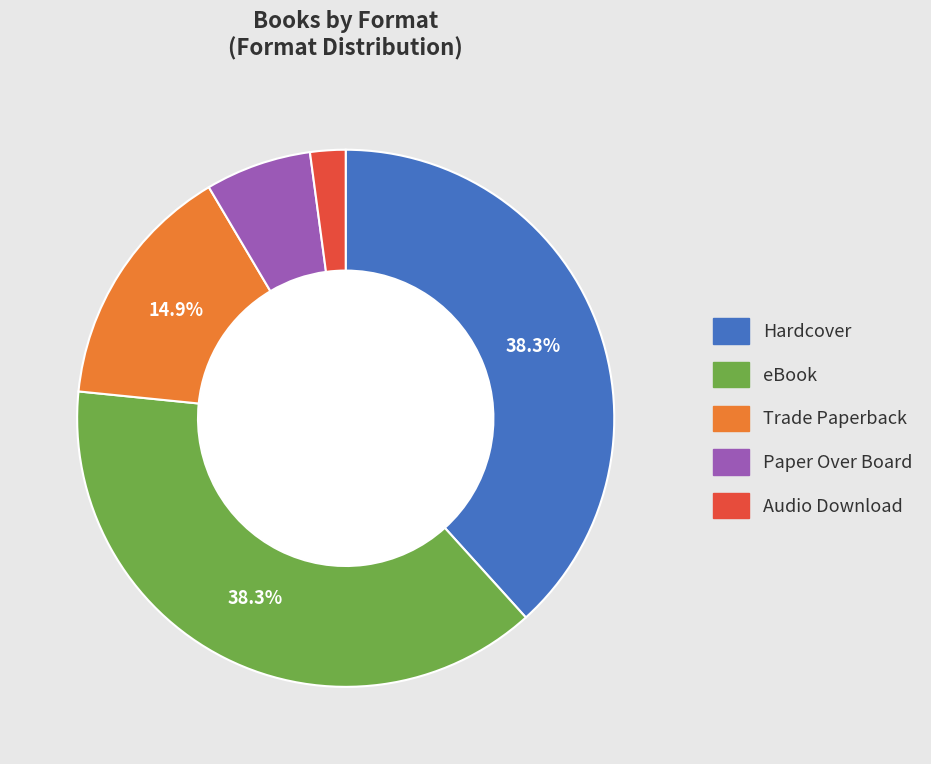

Is there a majority slice in this chart?

No